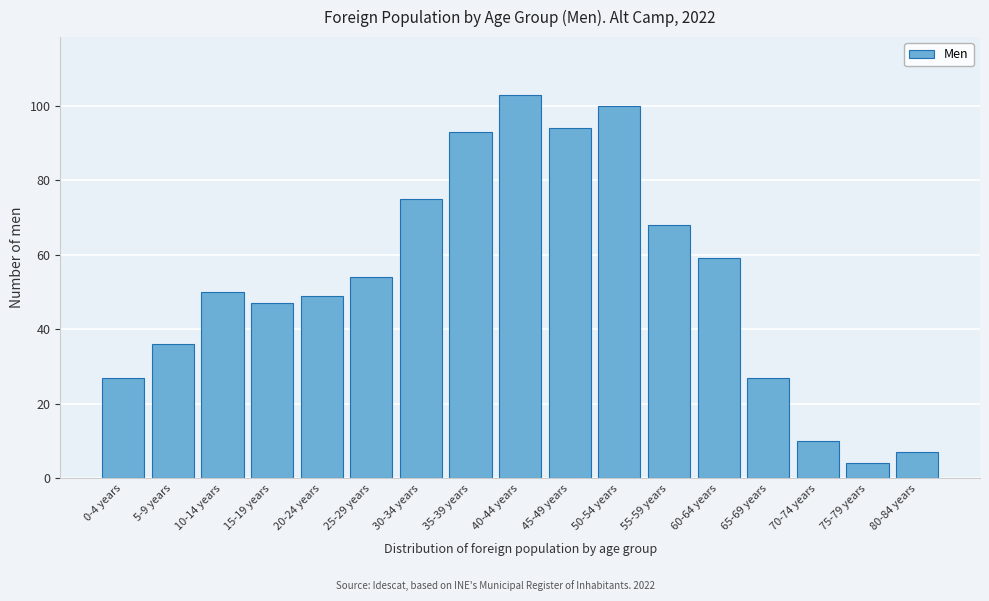

Reading left to right, what are all the values shown in this chart?

0-4 years=27	5-9 years=36	10-14 years=50	15-19 years=47	20-24 years=49	25-29 years=54	30-34 years=75	35-39 years=93	40-44 years=103	45-49 years=94	50-54 years=100	55-59 years=68	60-64 years=59	65-69 years=27	70-74 years=10	75-79 years=4	80-84 years=7